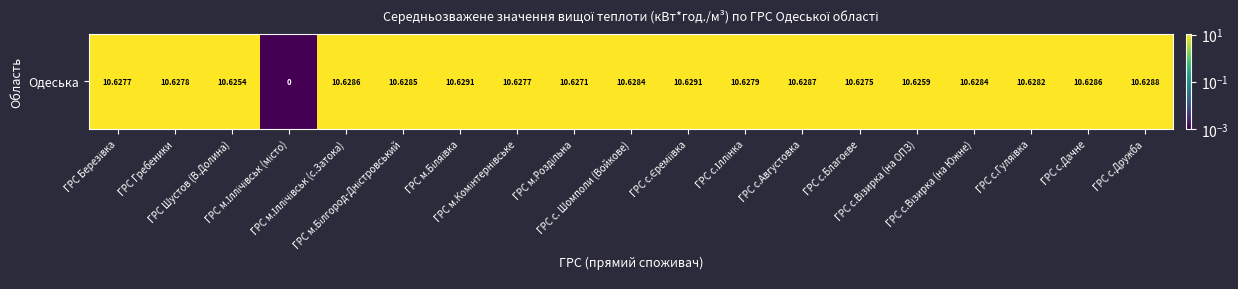

How many data points are less than 10?

1